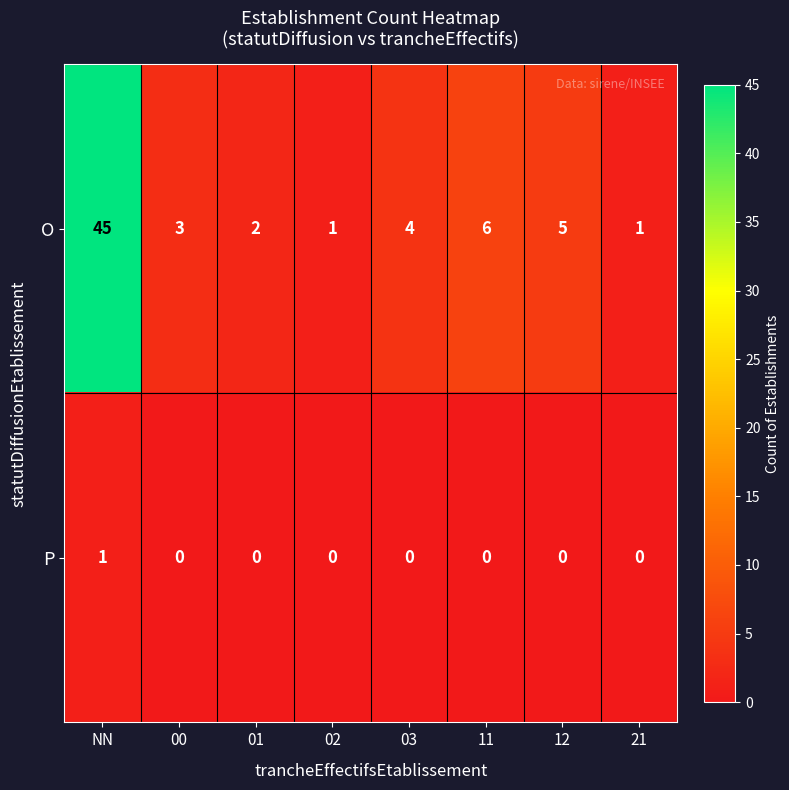

Count the number of categories in the chart.

8